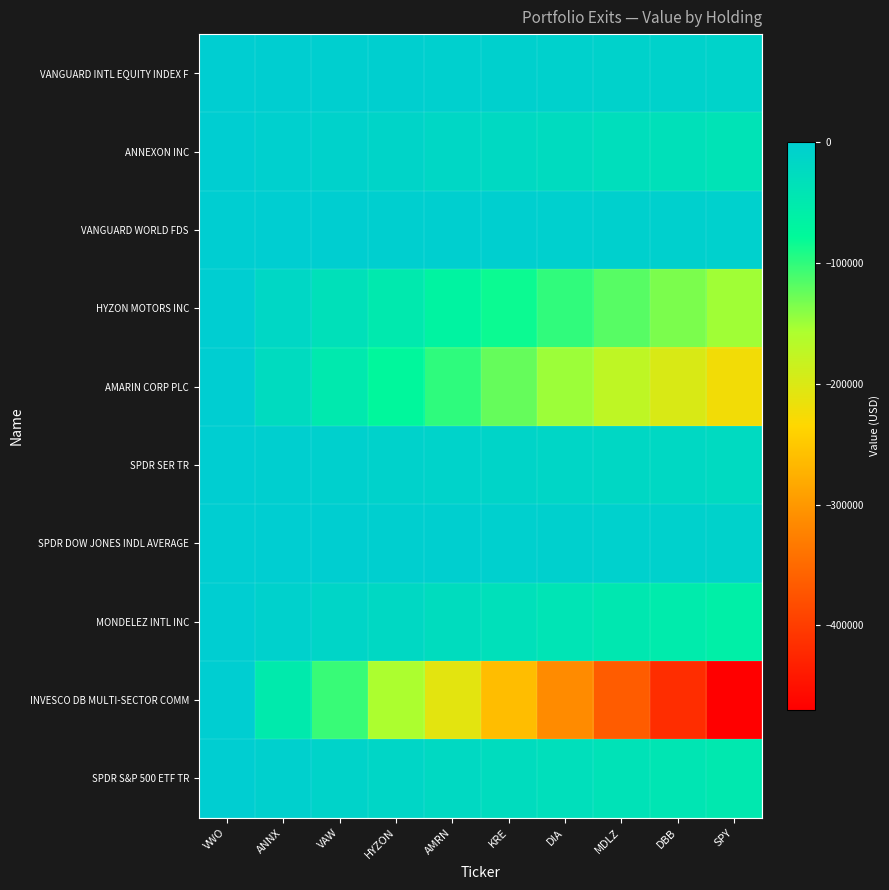

Between HYZON and VAW, which is larger?

VAW